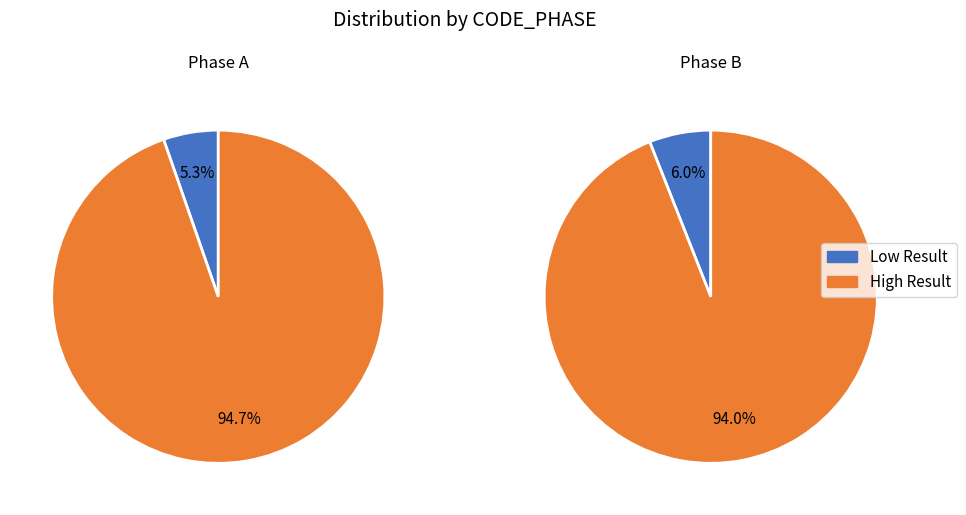

Is 31 the majority of the pie?

No